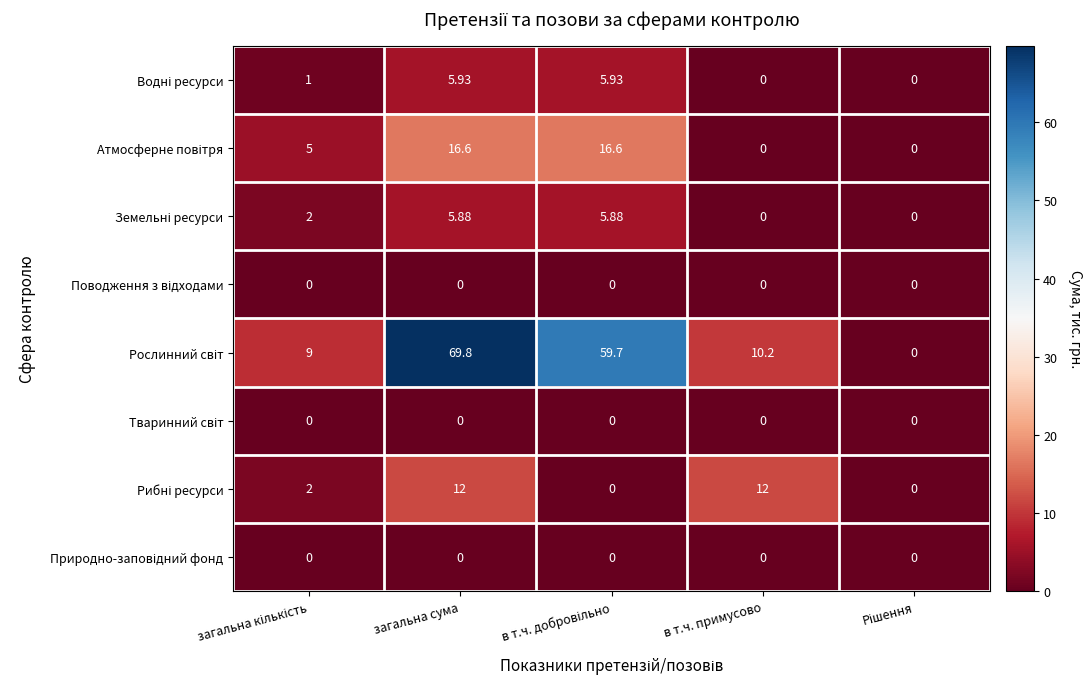

At which category does the chart reach its peak across all series?

загальна сума